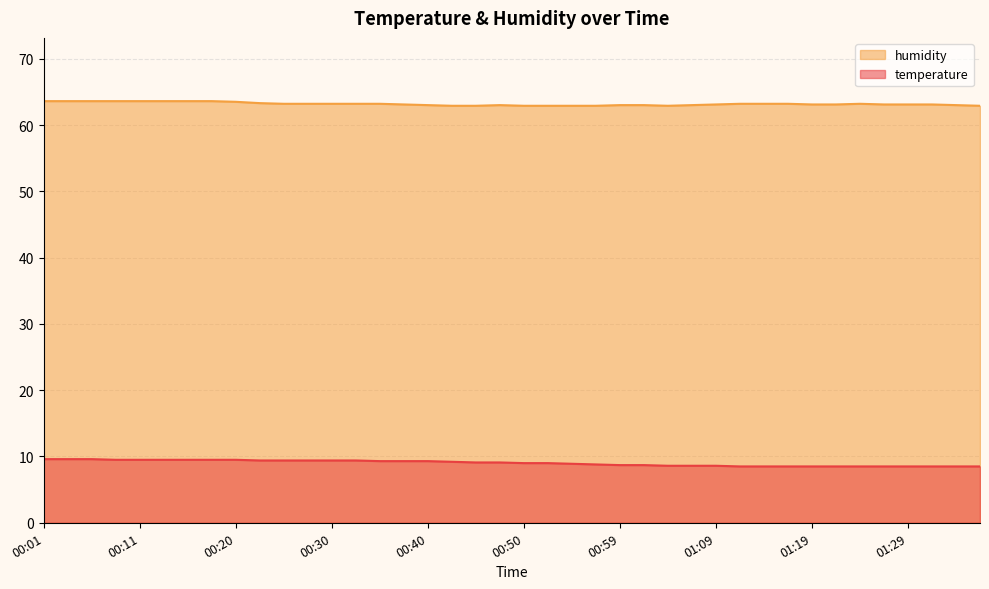

At which label does temperature first exceed 9?

00:01